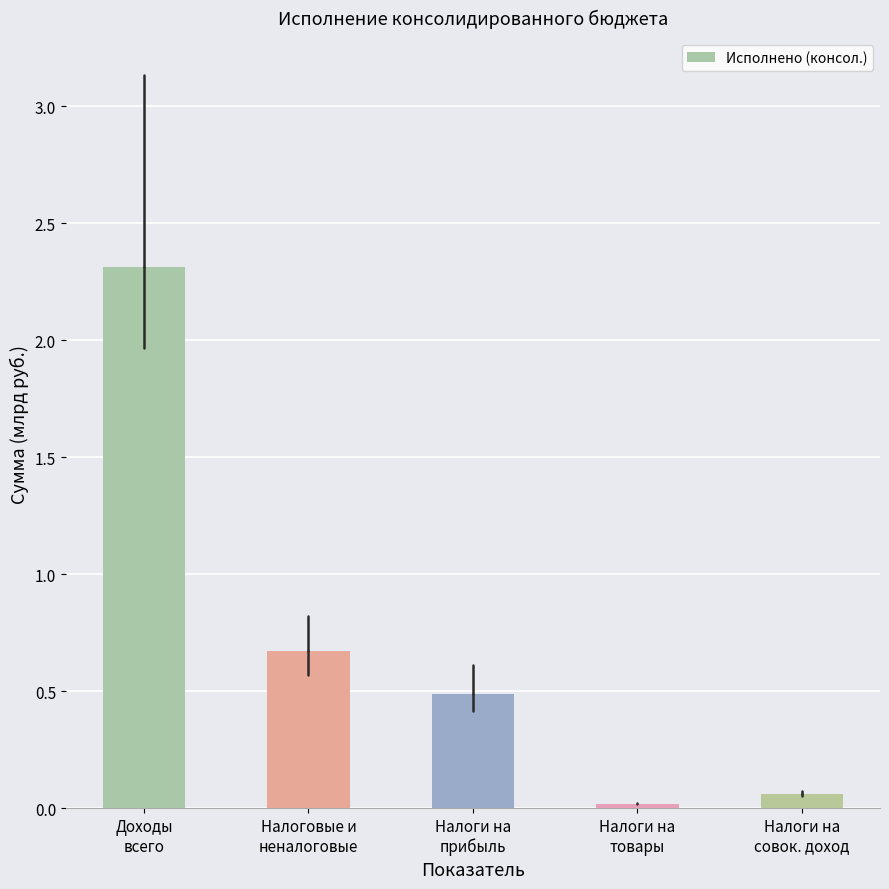

What position from the left is Налоги на
товары?

4